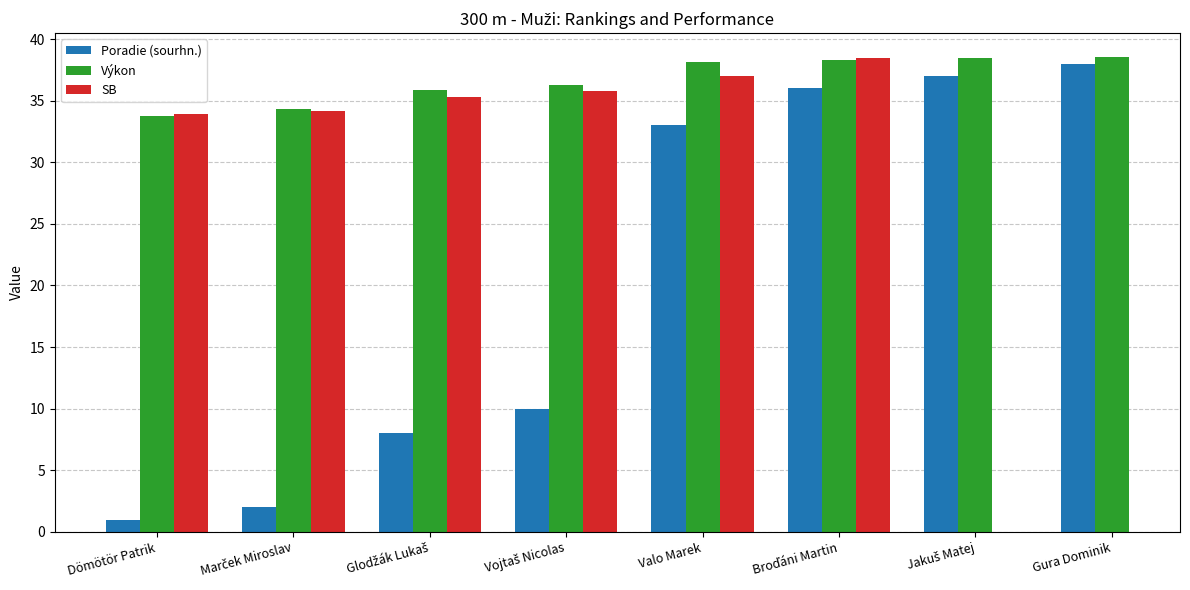

Is it true that Výkon equals 34.3 at Marček Miroslav?

True